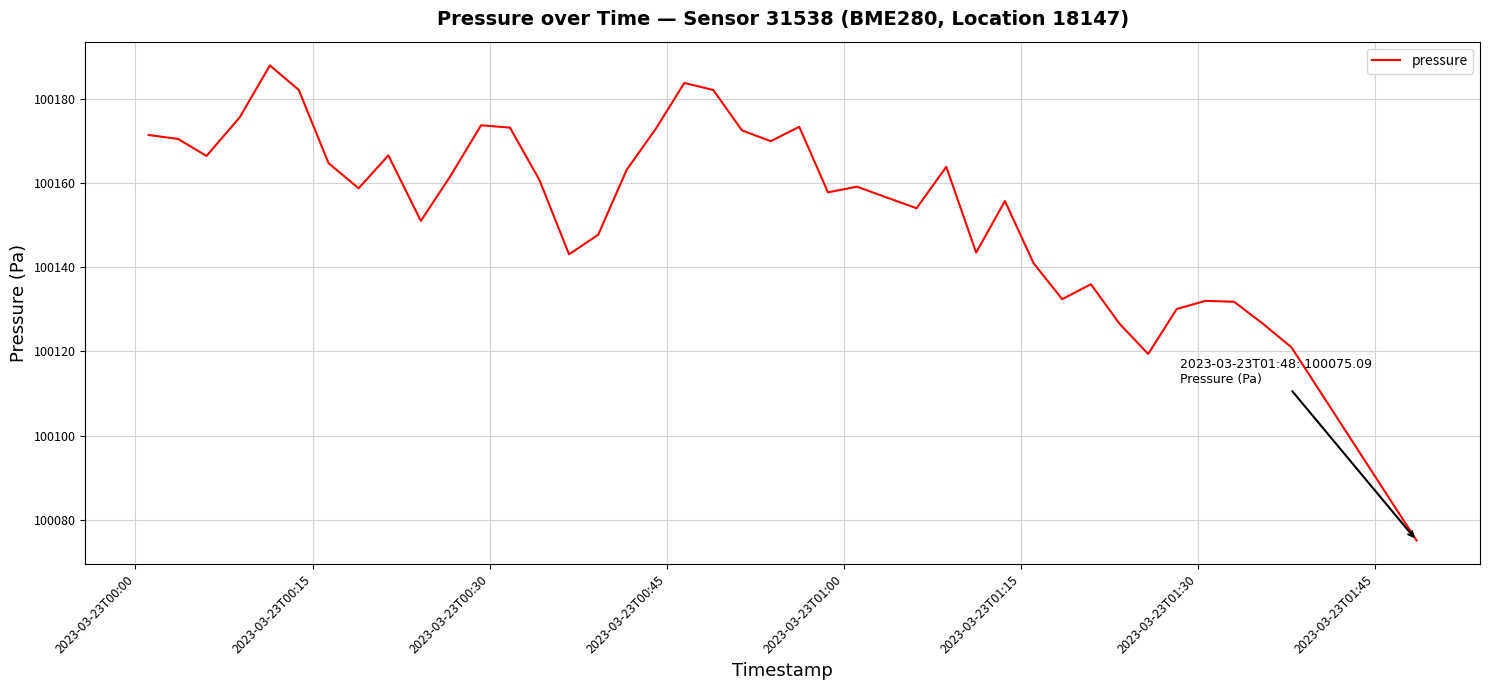

What is the greatest value displayed?

100188.0